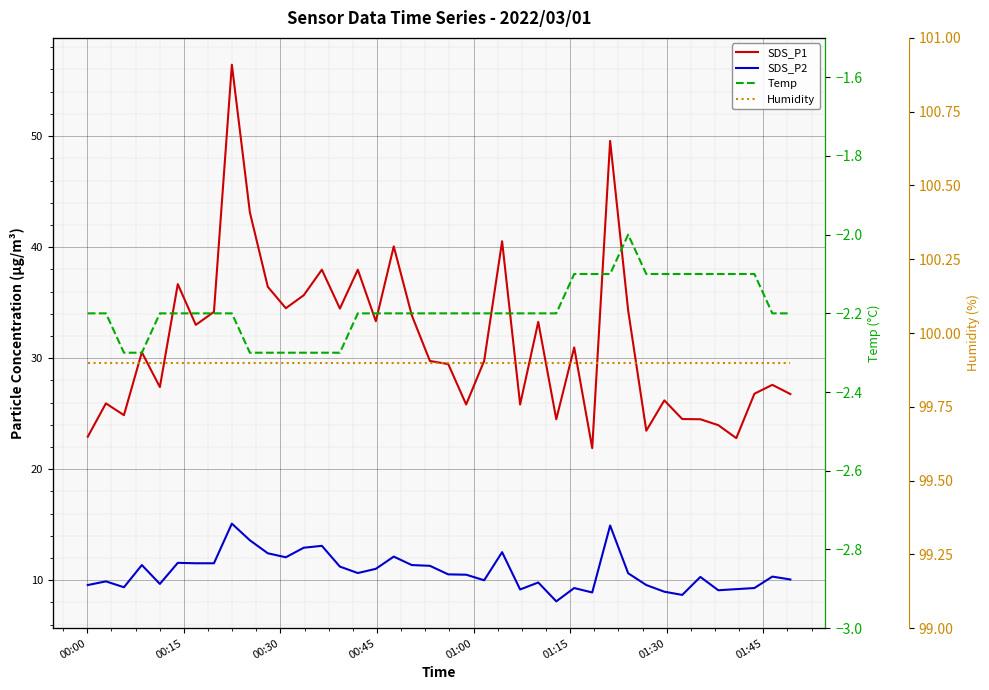

Reading left to right, what are all the values shown in this chart?

SDS_P1: 22.9	25.9	24.9	30.5	27.4	36.7	33.0	34.2	56.4	43.1	36.4	34.5	35.7	38.0	34.5	38.0	33.3	40.1	33.9	29.8	29.5	25.8	29.8	40.5	25.8	33.3	24.5	31.0	21.9	49.6	34.3	23.5	26.2	24.5	24.5	24.0	22.8	26.8	27.6	26.8
SDS_P2: 9.6	9.9	9.4	11.4	9.7	11.6	11.5	11.5	15.1	13.6	12.4	12.1	12.9	13.1	11.2	10.7	11.0	12.1	11.4	11.3	10.5	10.5	10.0	12.5	9.2	9.8	8.1	9.3	8.9	14.9	10.6	9.6	9.0	8.7	10.3	9.1	9.2	9.3	10.3	10.1
Temp: -2.2	-2.2	-2.3	-2.3	-2.2	-2.2	-2.2	-2.2	-2.2	-2.3	-2.3	-2.3	-2.3	-2.3	-2.3	-2.2	-2.2	-2.2	-2.2	-2.2	-2.2	-2.2	-2.2	-2.2	-2.2	-2.2	-2.2	-2.1	-2.1	-2.1	-2.0	-2.1	-2.1	-2.1	-2.1	-2.1	-2.1	-2.1	-2.2	-2.2
Humidity: 99.9	99.9	99.9	99.9	99.9	99.9	99.9	99.9	99.9	99.9	99.9	99.9	99.9	99.9	99.9	99.9	99.9	99.9	99.9	99.9	99.9	99.9	99.9	99.9	99.9	99.9	99.9	99.9	99.9	99.9	99.9	99.9	99.9	99.9	99.9	99.9	99.9	99.9	99.9	99.9